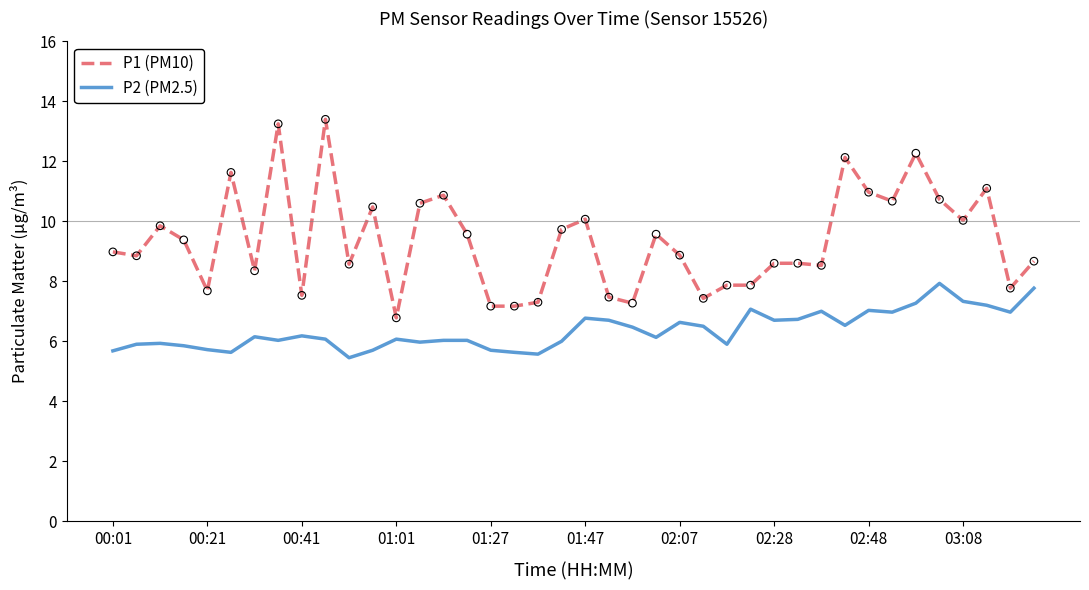

Which series has the largest total across all categories?

P1 (PM10)